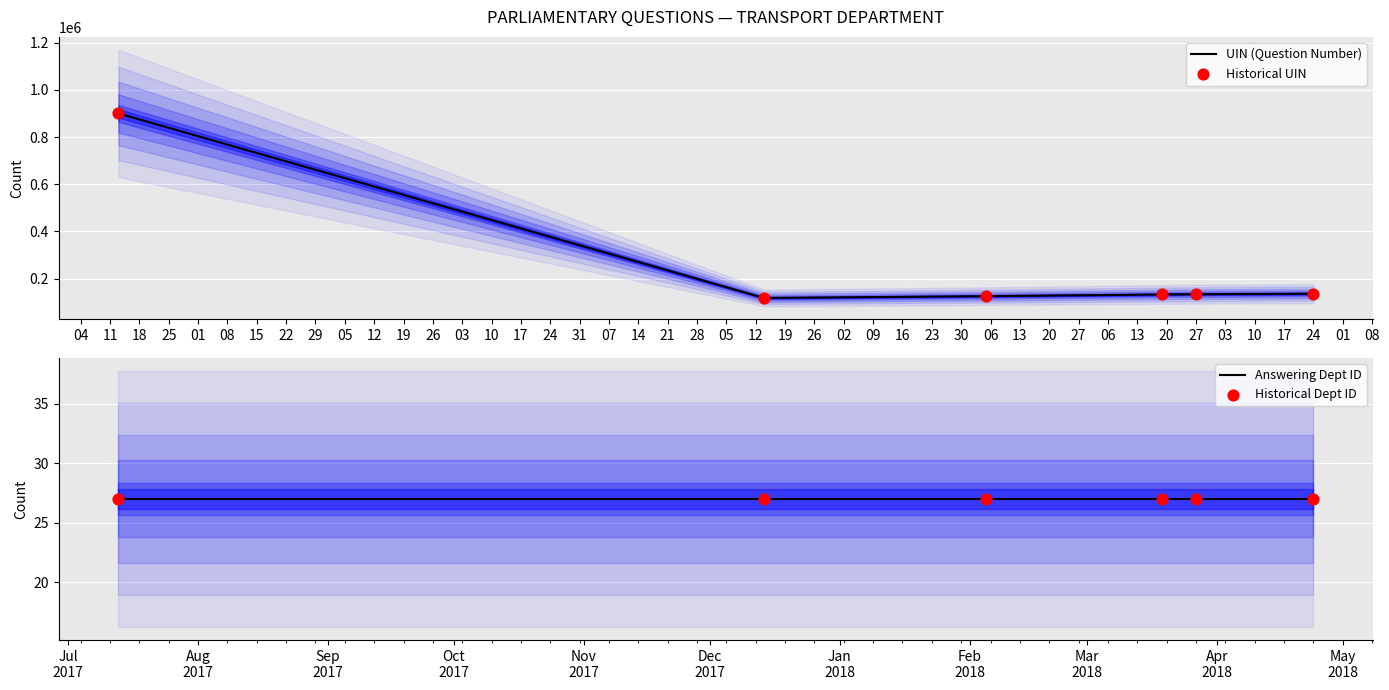

Which series contains the lowest Y value?

Answering Dept ID